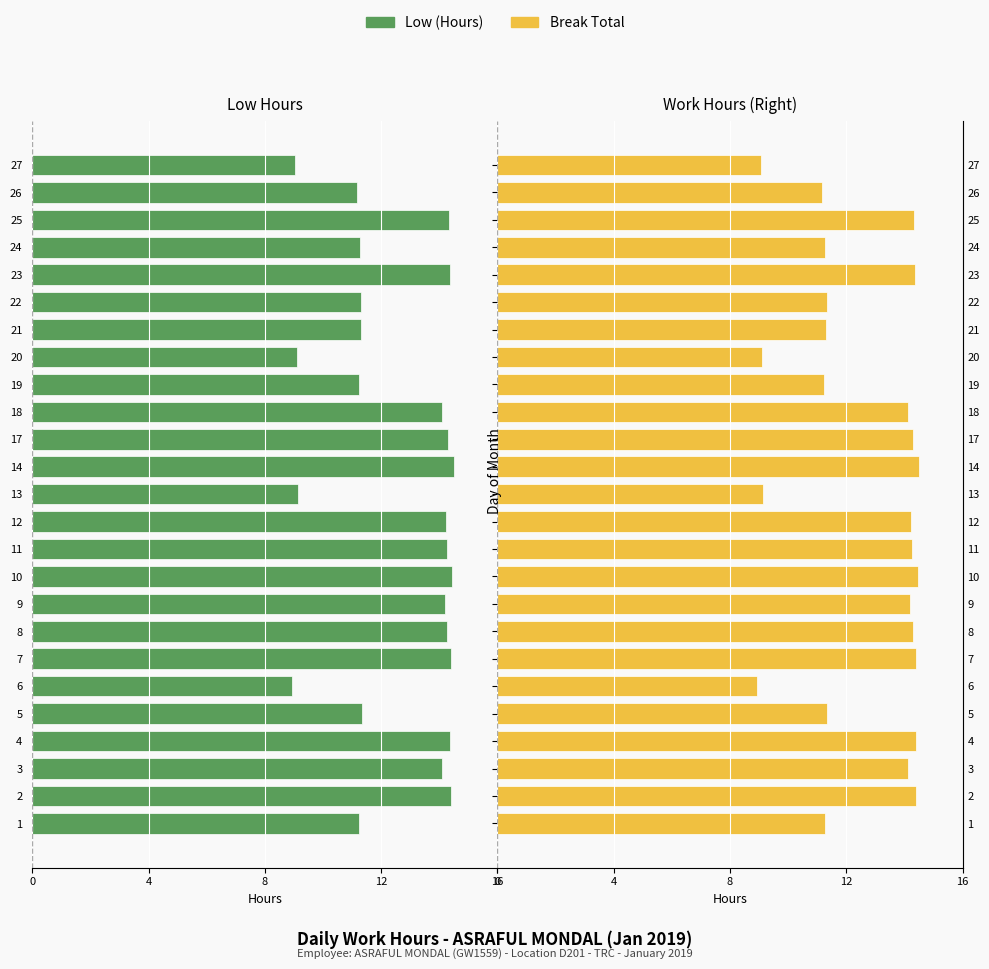

Is the value of Low (Hours) at 14 greater than the value of Break Total at 4?

No